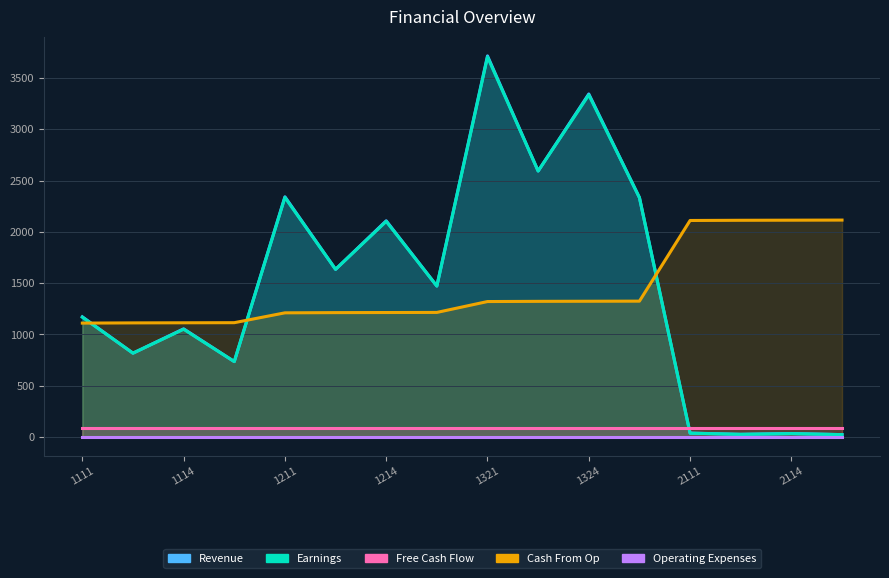

What is the maximum value for Earnings?

3704